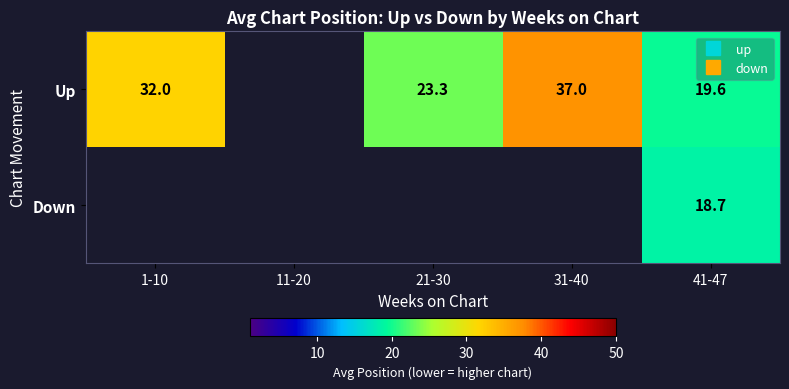

At which category is the sum across all series the highest?

41-47